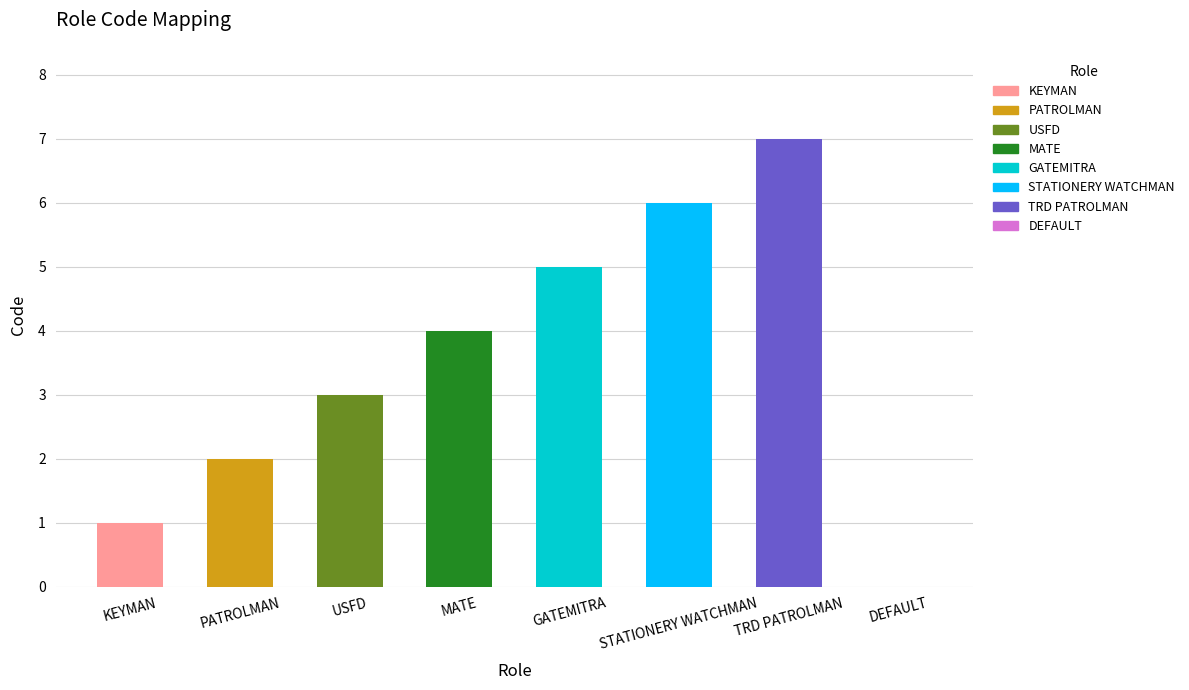

Read the value at PATROLMAN.

2